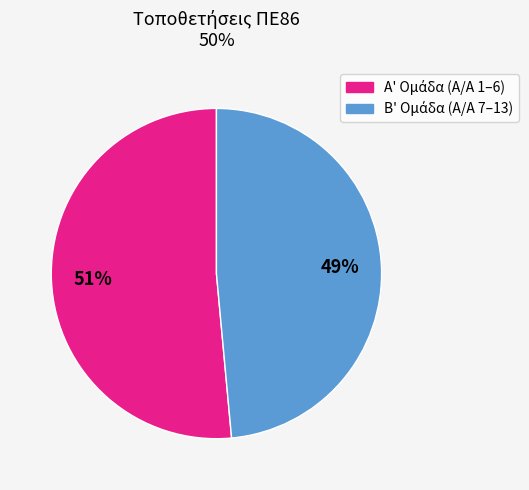

Does any single category account for the majority?

Yes